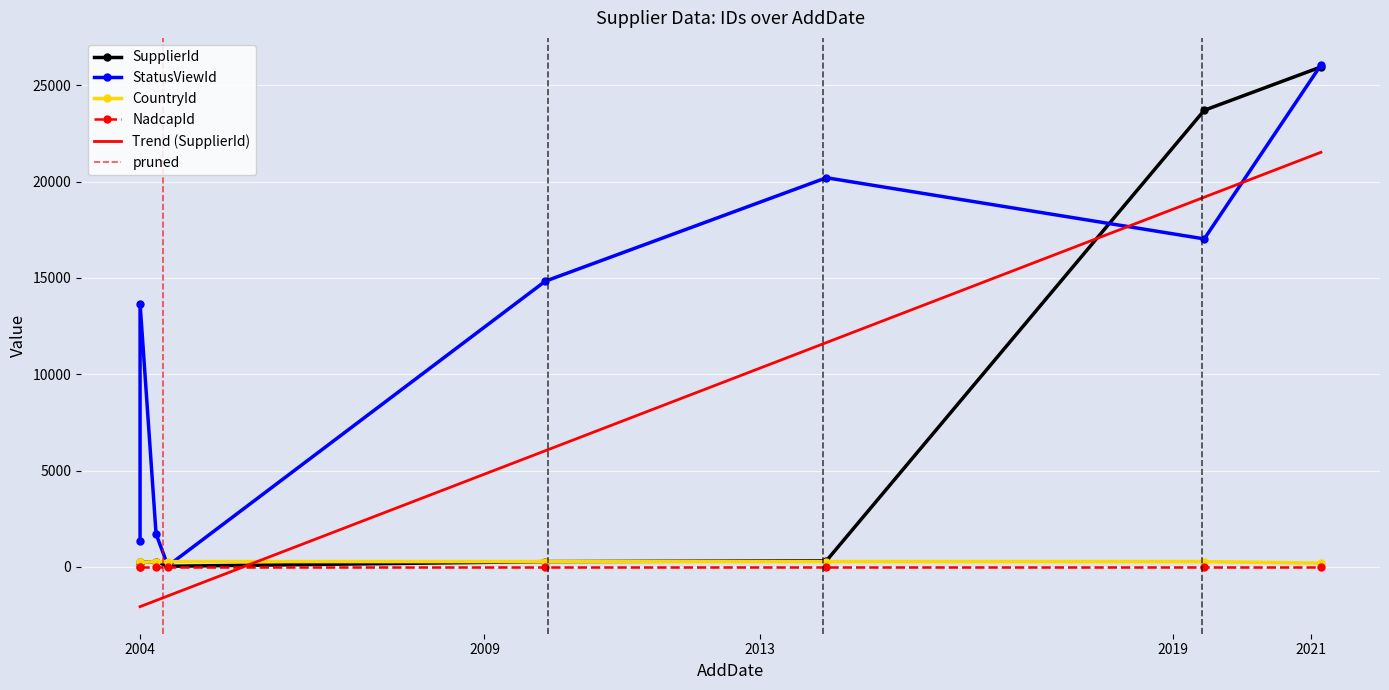

Rank the categories by StatusViewId value from highest to lowest.

2/23/2021, 12/18/2013, 6/13/2019, 11/19/2009, 1/1/2004, 3/25/2004, 1/1/2004, 5/27/2004